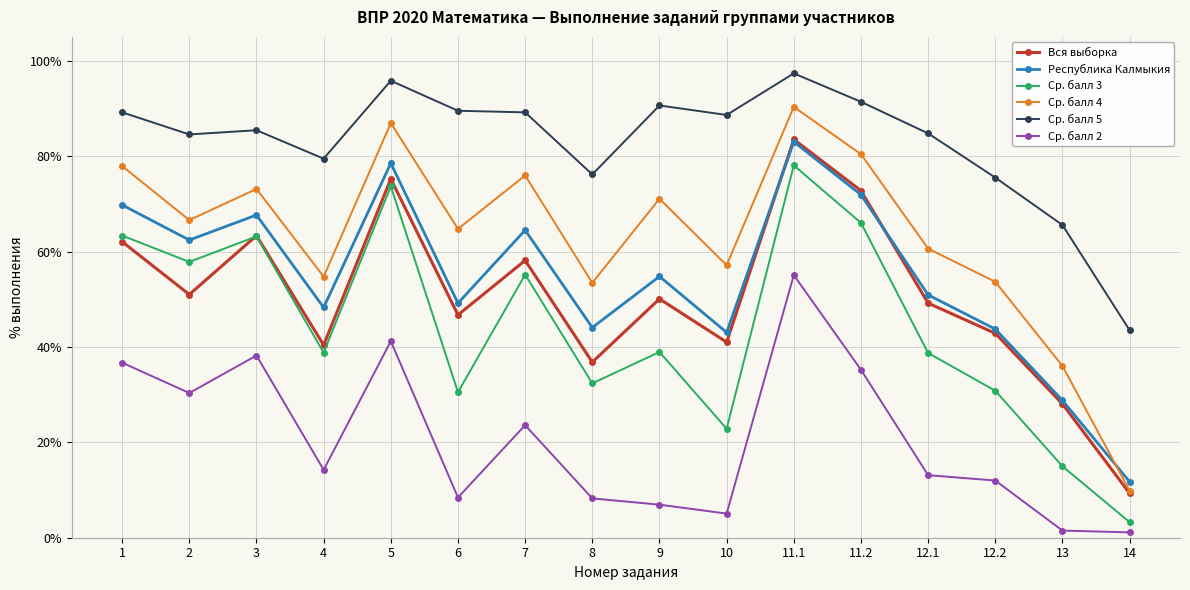

The value of Ср. балл 4 at 11.1 is 134.1. True or false?

False